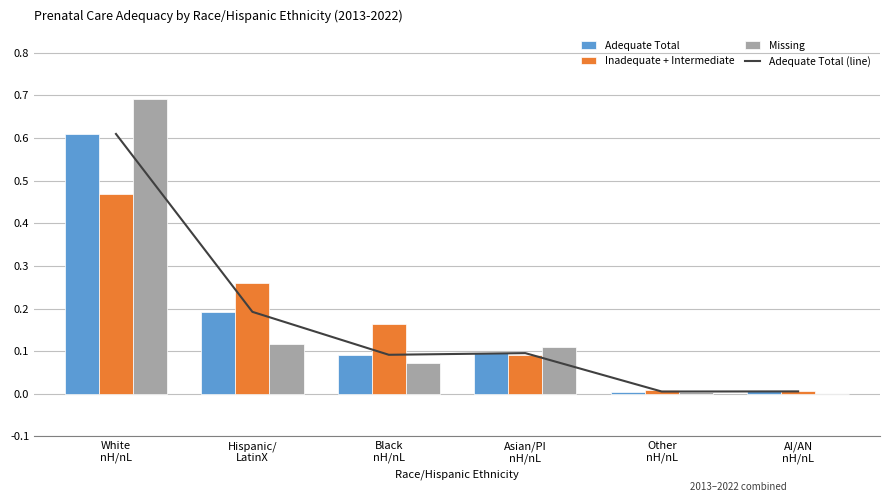

How many values in Missing are above zero?

5